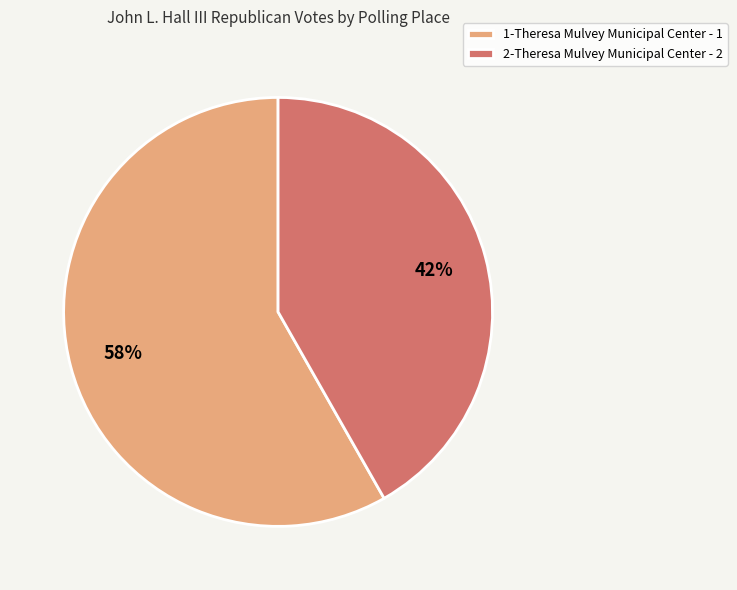

Is there any slice that represents more than half of the pie?

Yes